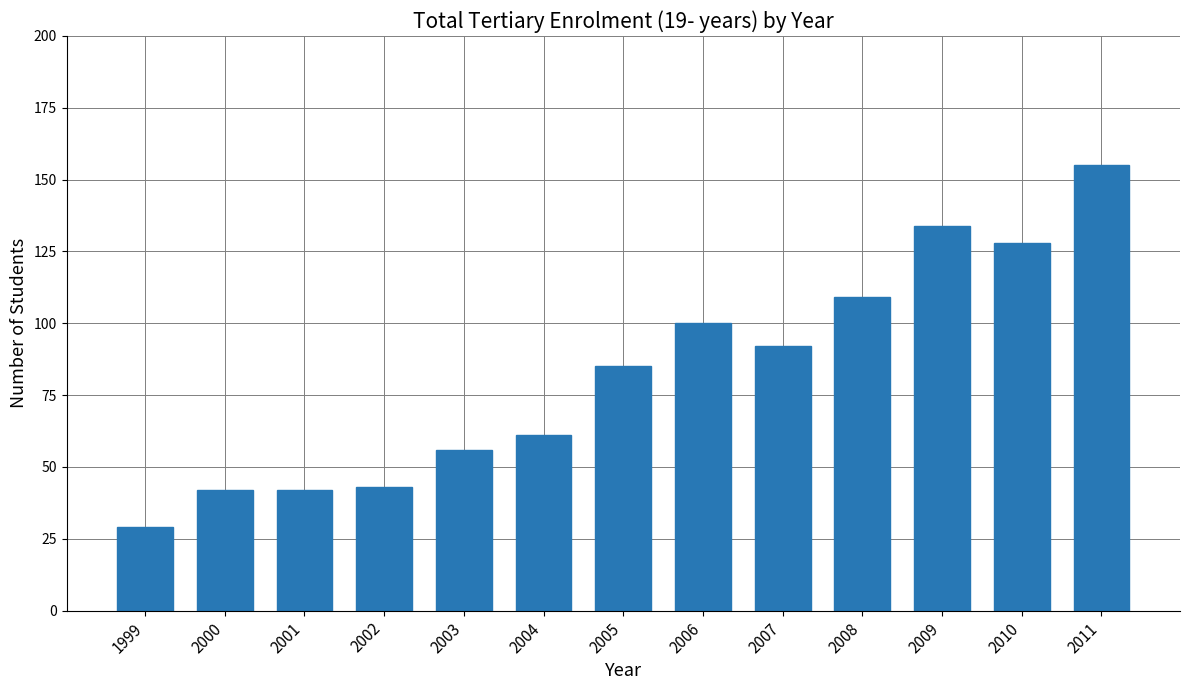

Count the number of data series in this chart.

1